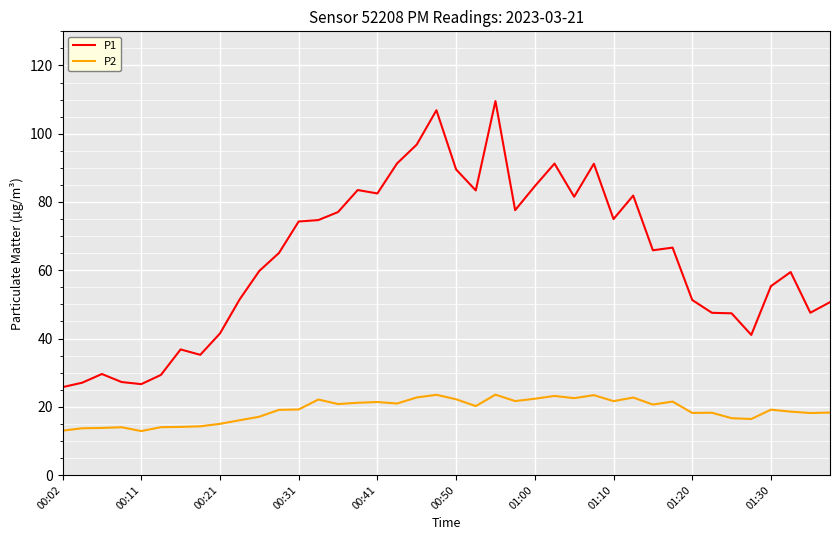

What are all the series names shown in the legend?

P1, P2